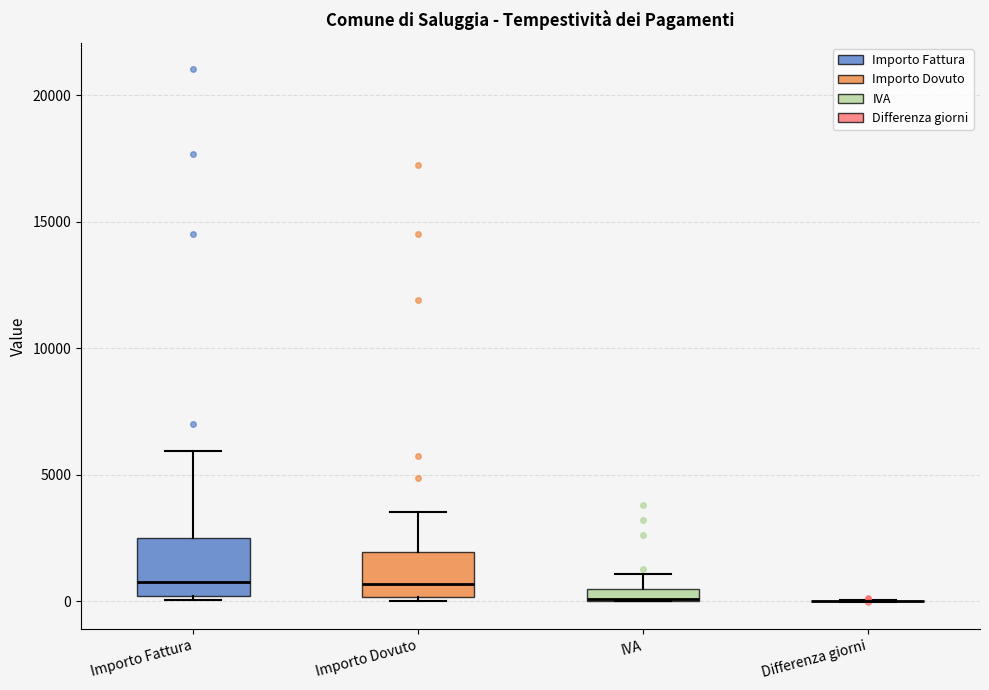

Comparing the boxes themselves (not the whiskers), which one is the tallest?

Importo Fattura